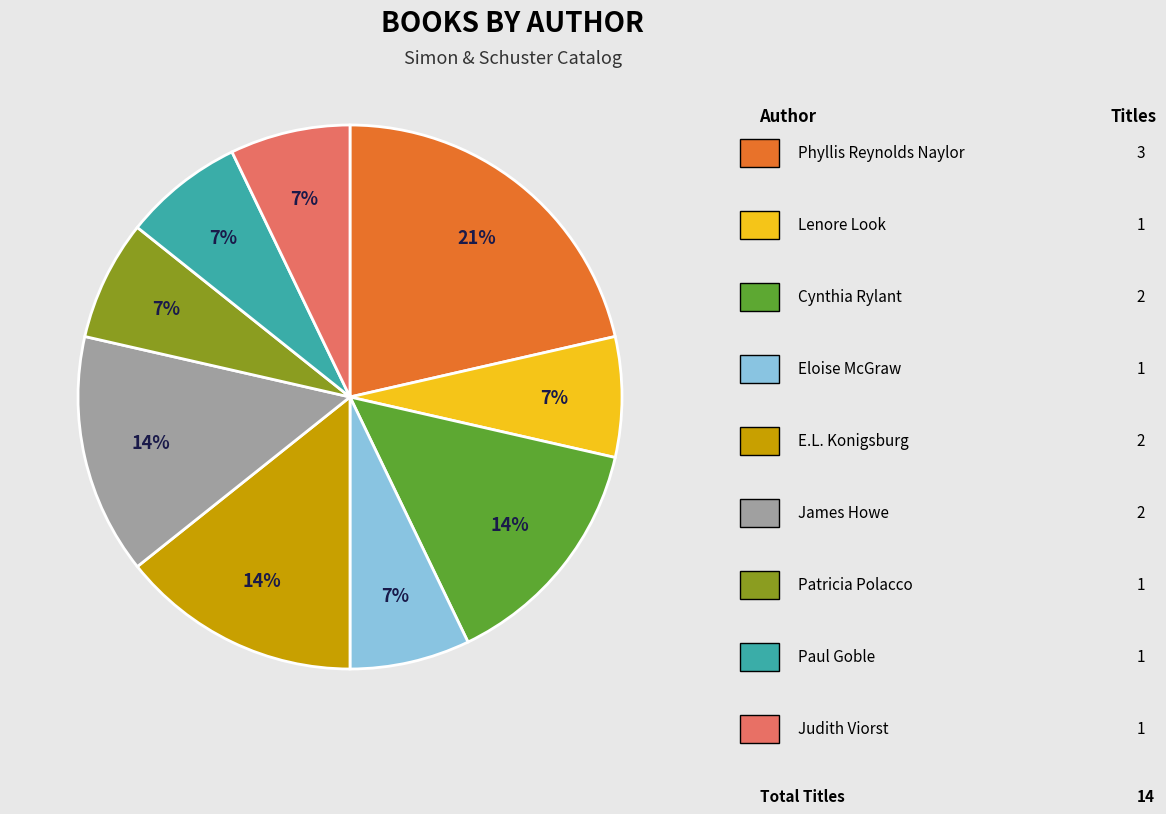

Does any single category account for the majority?

No